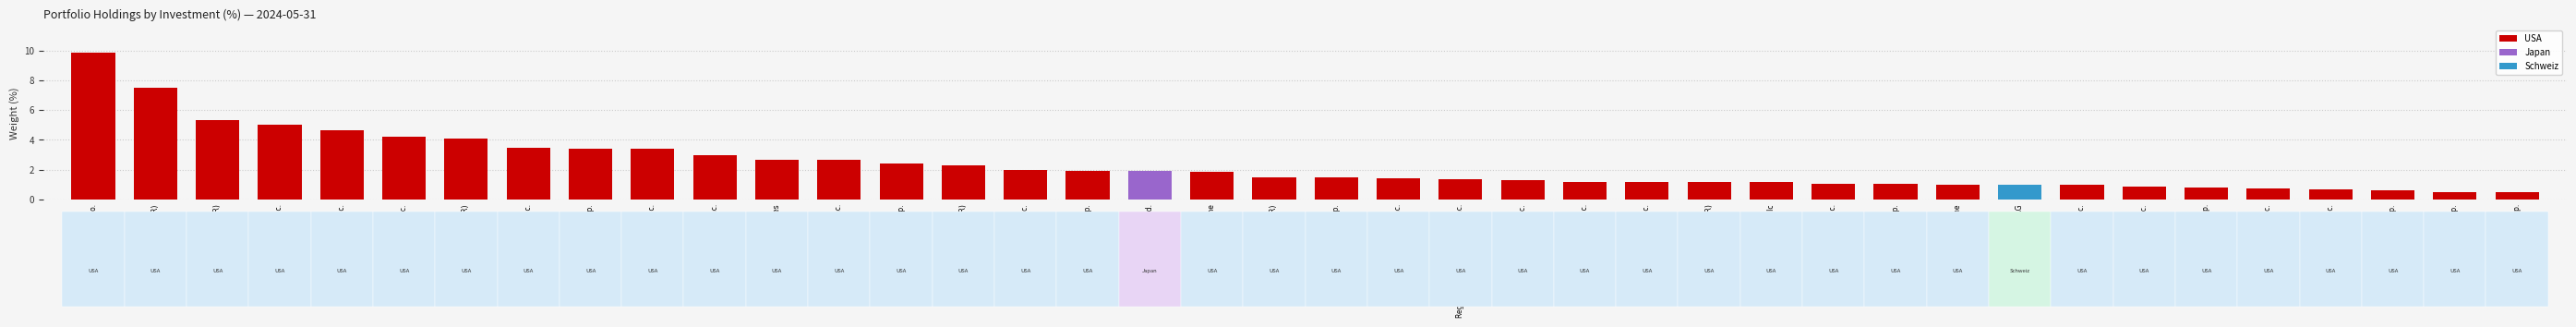

What is the label of the 37th bar from the right?

AbbVie Inc.